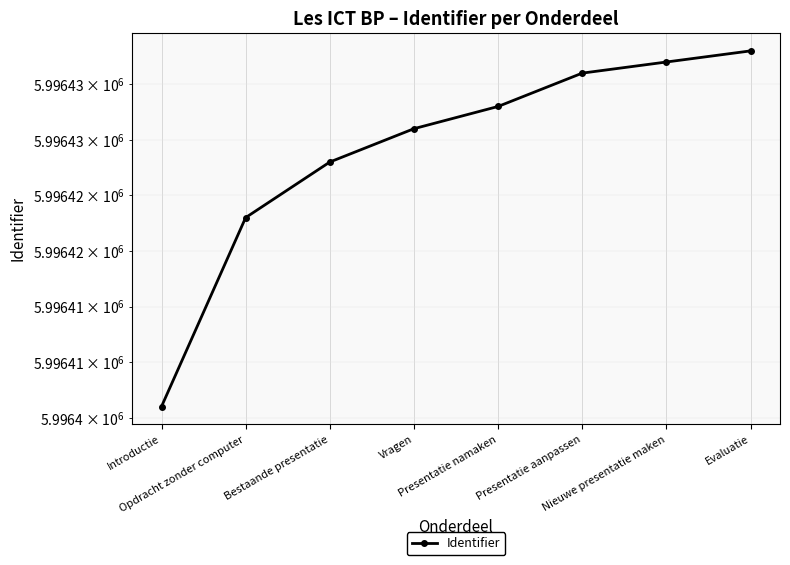

What is the maximum value shown in the chart?

5996438